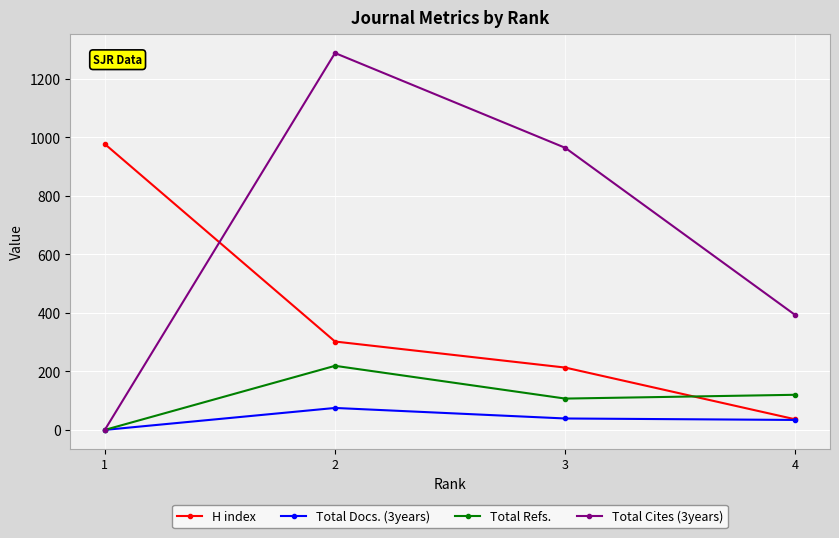

The value of H index at 2 is 302. True or false?

True